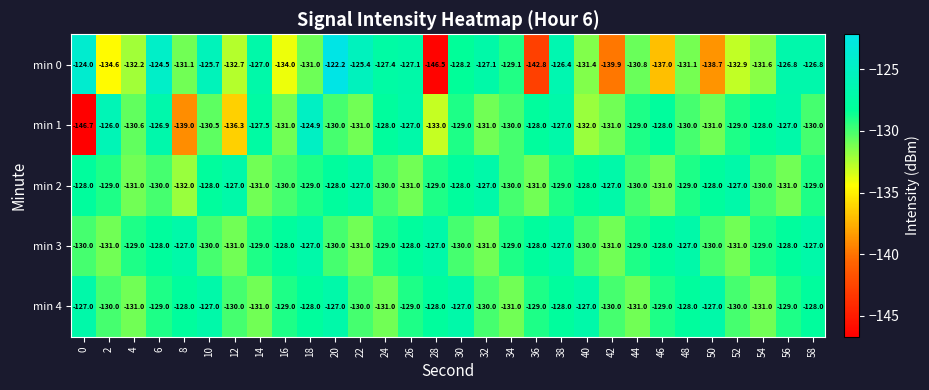

Is the value of min 1 at 18 greater than the value of min 3 at 52?

Yes